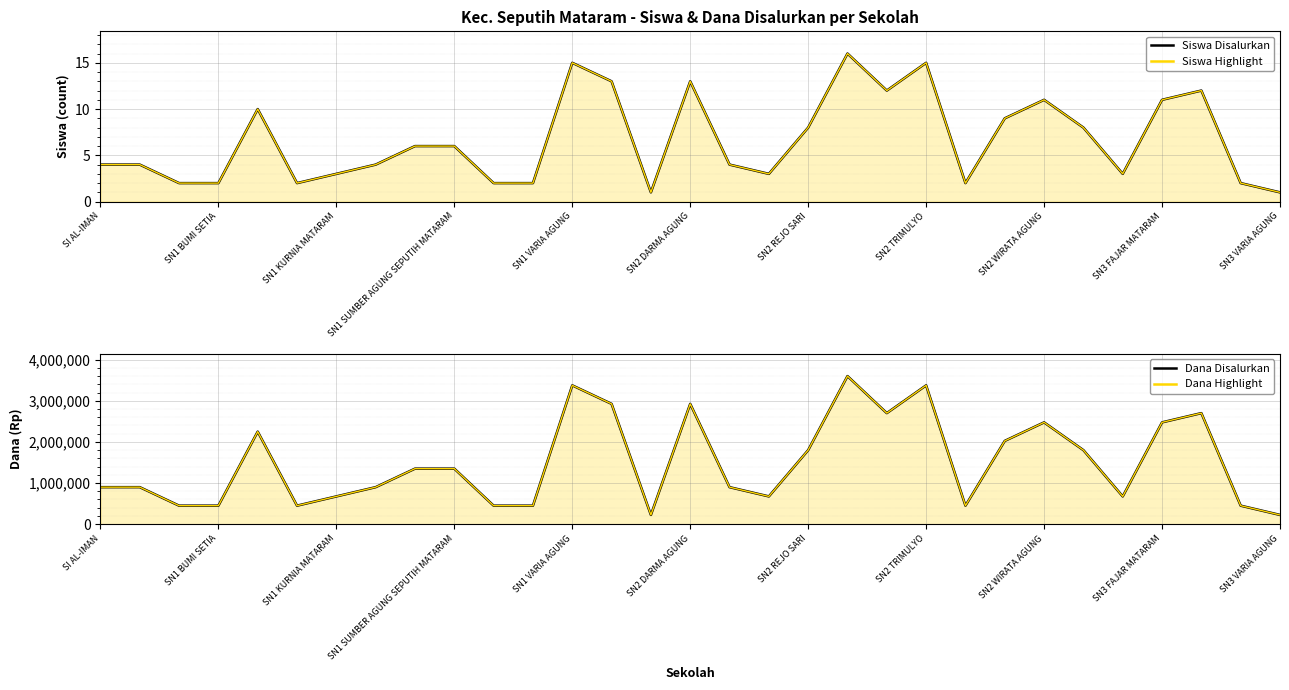

Which category has the highest value across all series?

19